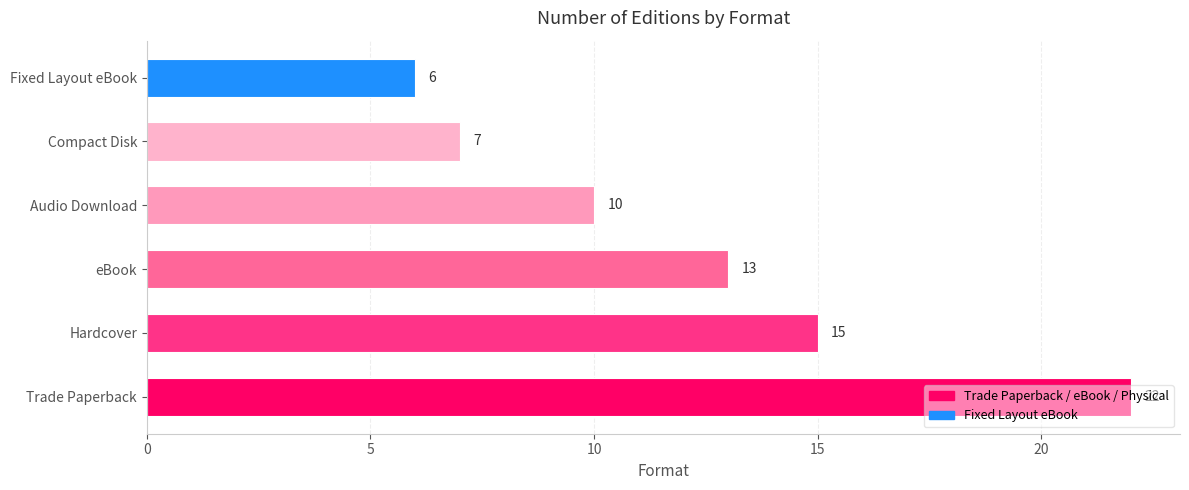

What is the minimum value shown in the chart?

6